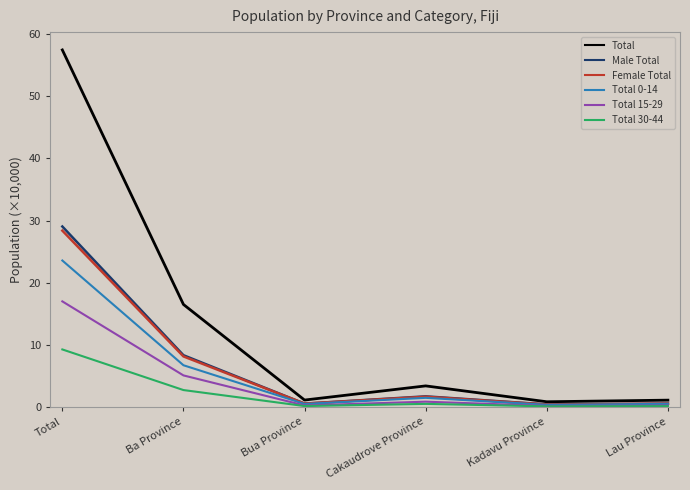

True or false: Female Total has more than 1 points higher than both neighbors.

False